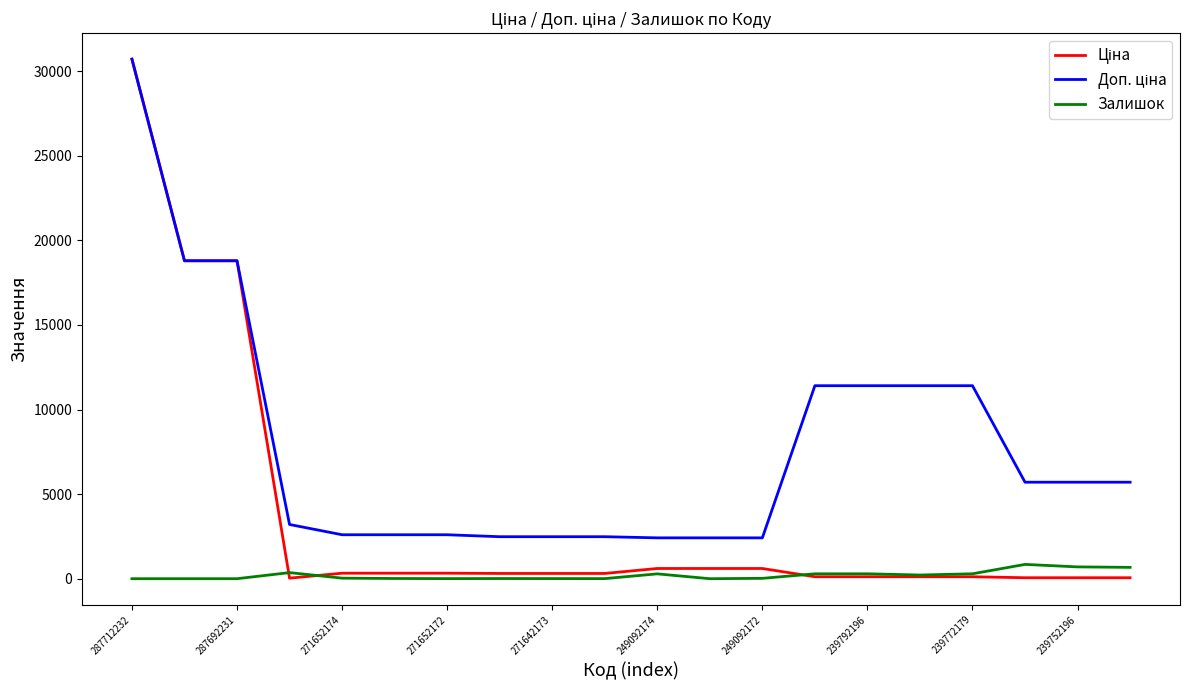

What is the highest value of the Залишок series?

845.0